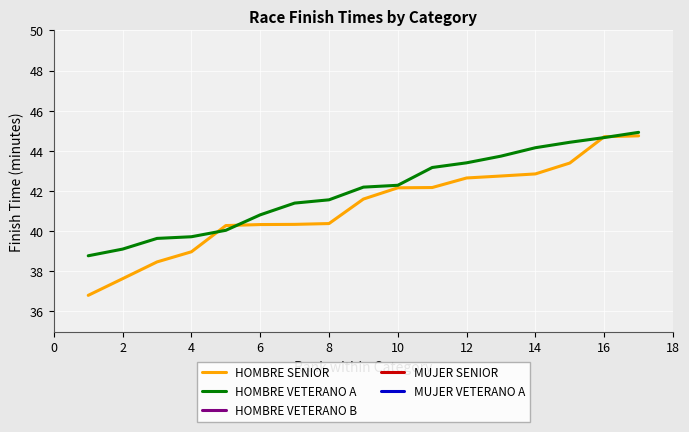

How many lines are shown in the chart?

2